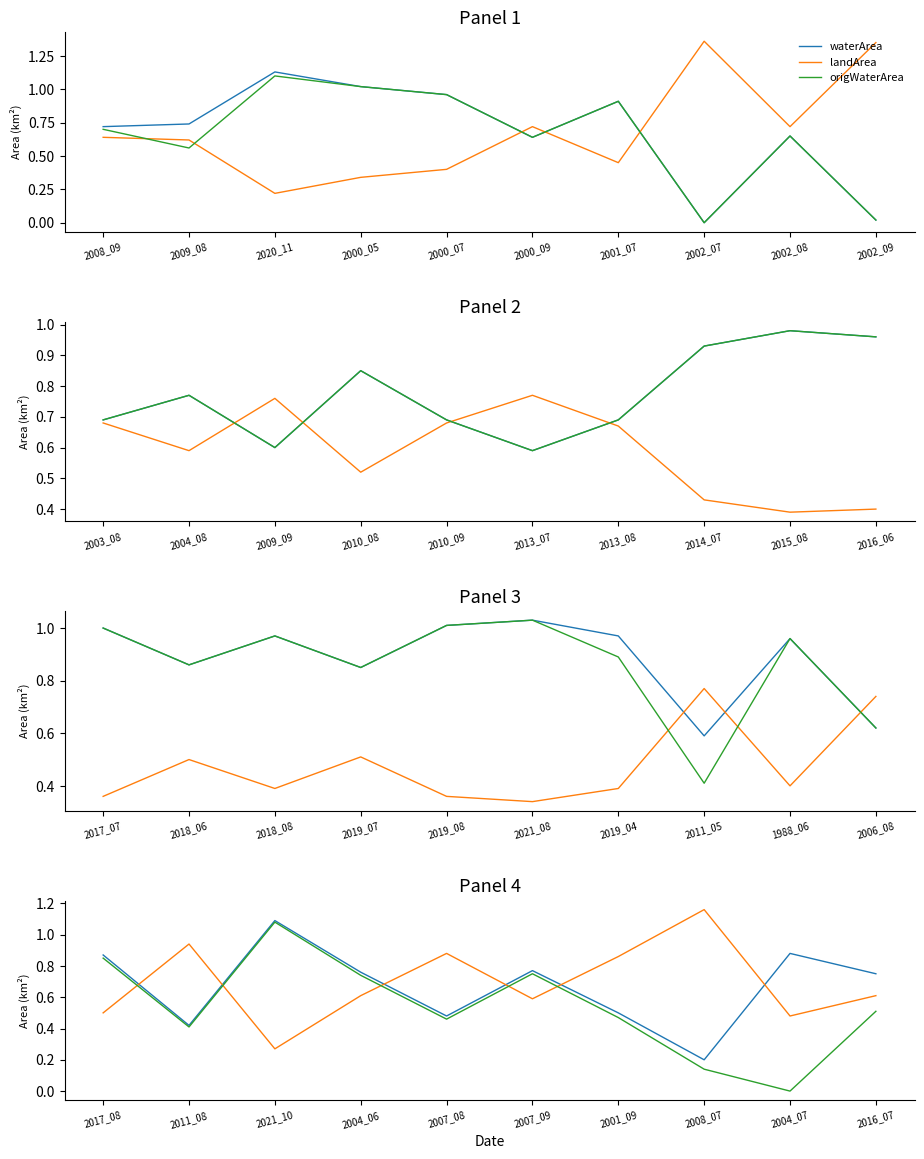

What position from the right is 2004_06?

7